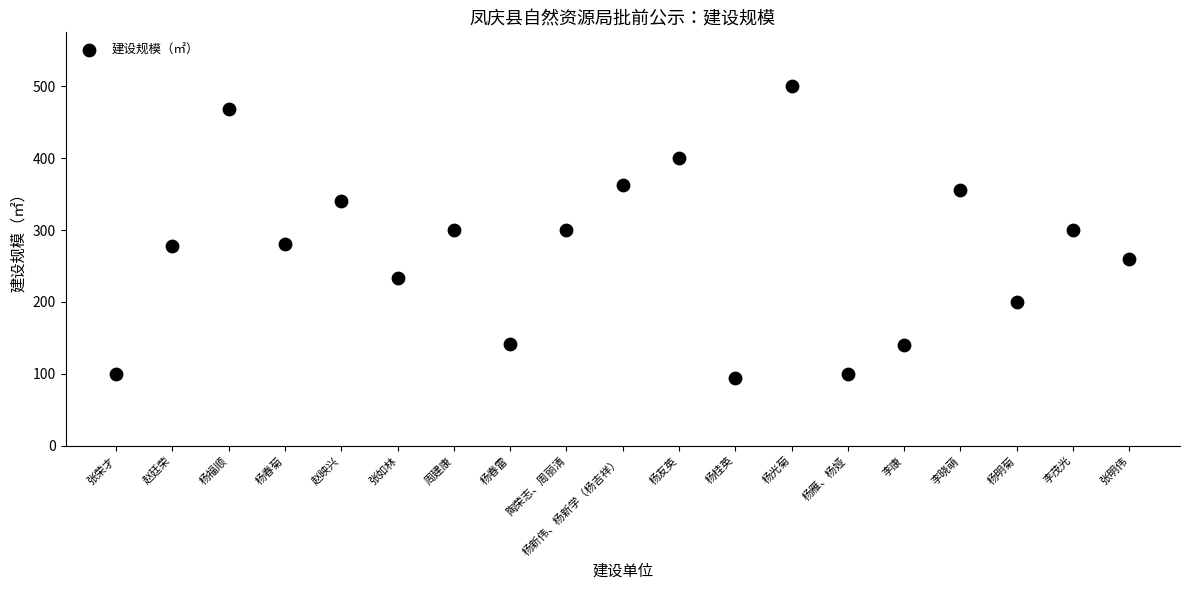

What is the range of Y values (max minus min)?

406.3